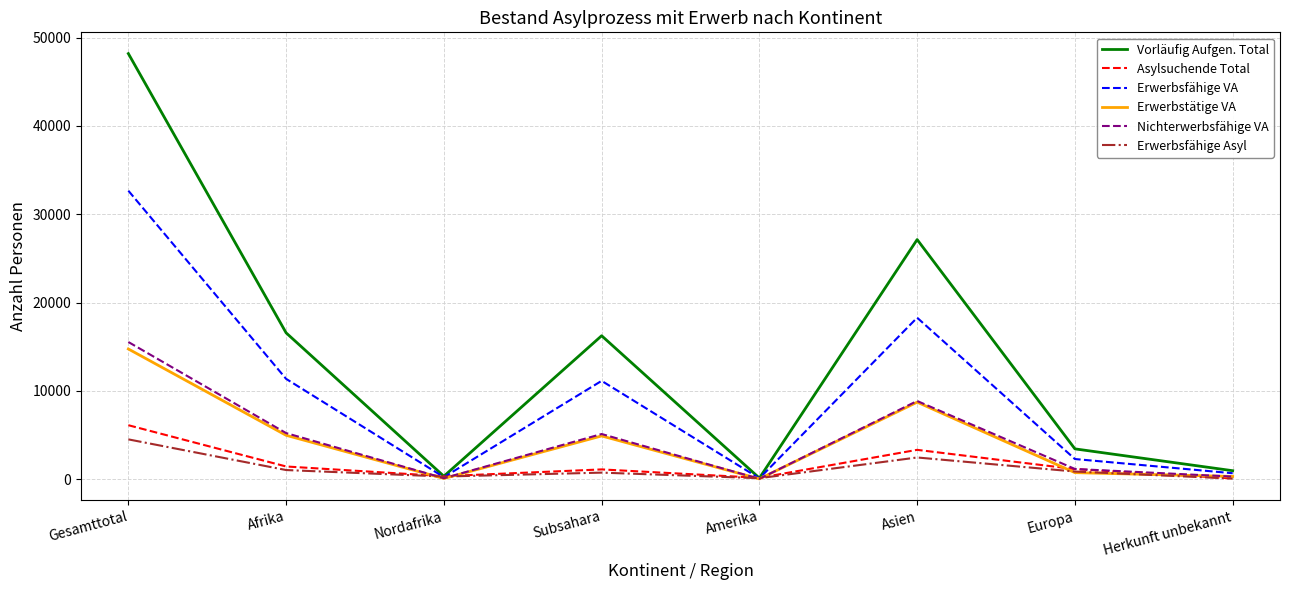

What is the approximate value of Erwerbsfähige VA at Asien?

18278